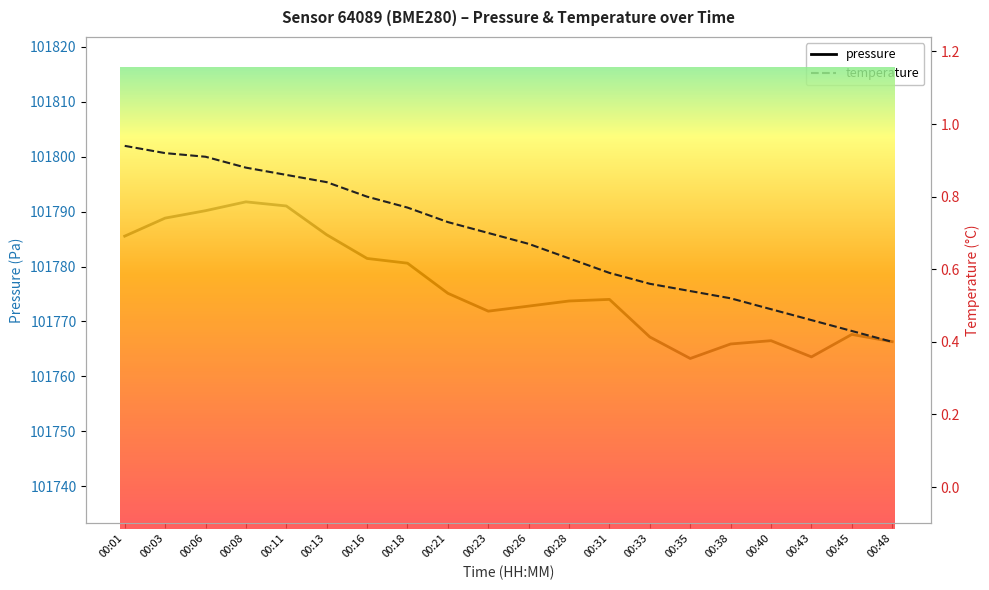

At which label does pressure reach its peak?

00:08